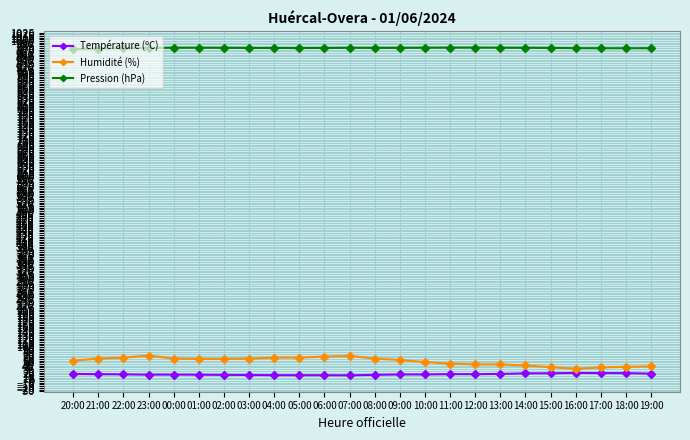

What position from the left is 02:00?

7